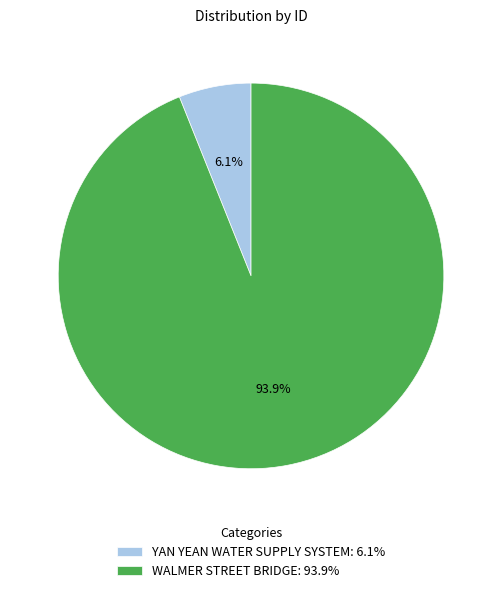

To the nearest percent, what is the difference between the largest and smallest slice percentages?

88%